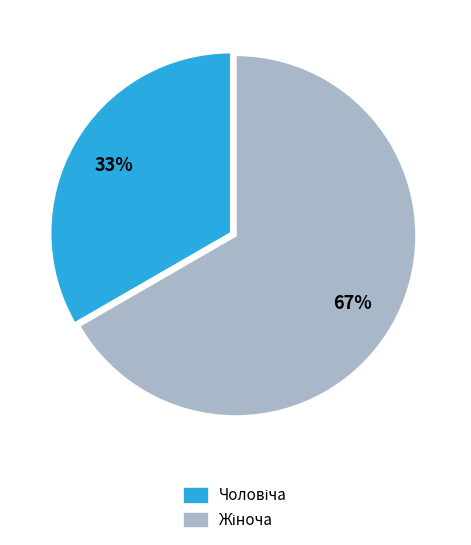

Is there a majority slice in this chart?

Yes